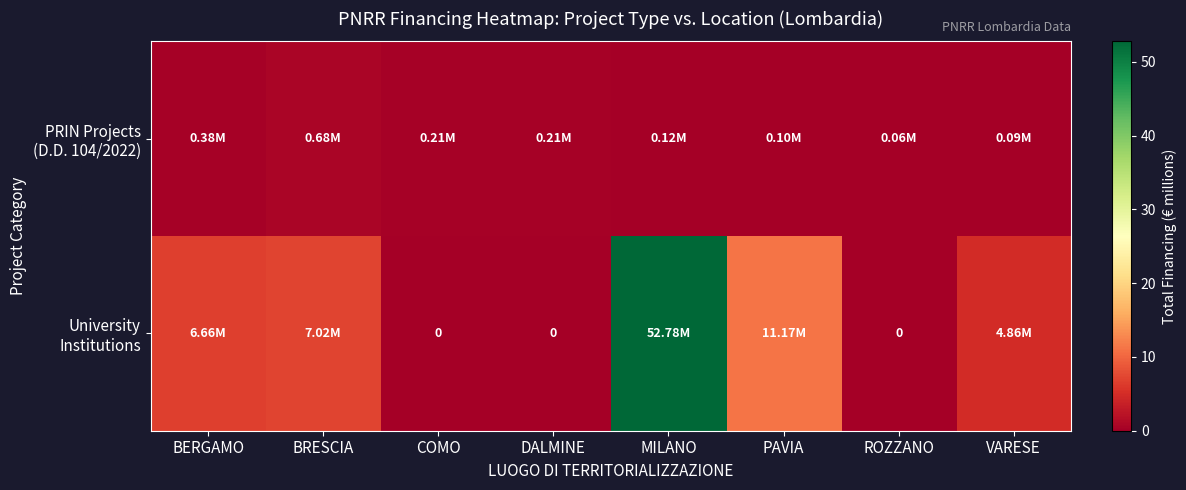

The University Institutions series shows 0.0 at DALMINE. True or false?

True